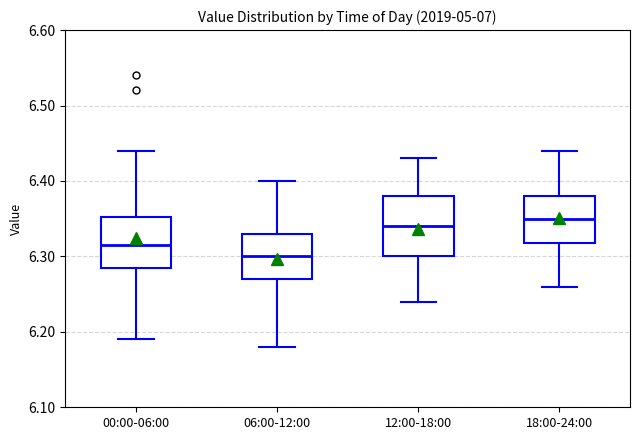

Reading left to right, read every box against the y-axis: the position of its median line, the range the box covers, and the ends of its whiskers. The values are not printed on the chart, so give them approximately, as read against the axis.

00:00-06:00: median 6.32, box 6.29 to 6.35, whiskers 6.19 to 6.44
06:00-12:00: median 6.30, box 6.27 to 6.33, whiskers 6.18 to 6.40
12:00-18:00: median 6.34, box 6.30 to 6.38, whiskers 6.24 to 6.43
18:00-24:00: median 6.35, box 6.32 to 6.38, whiskers 6.26 to 6.44